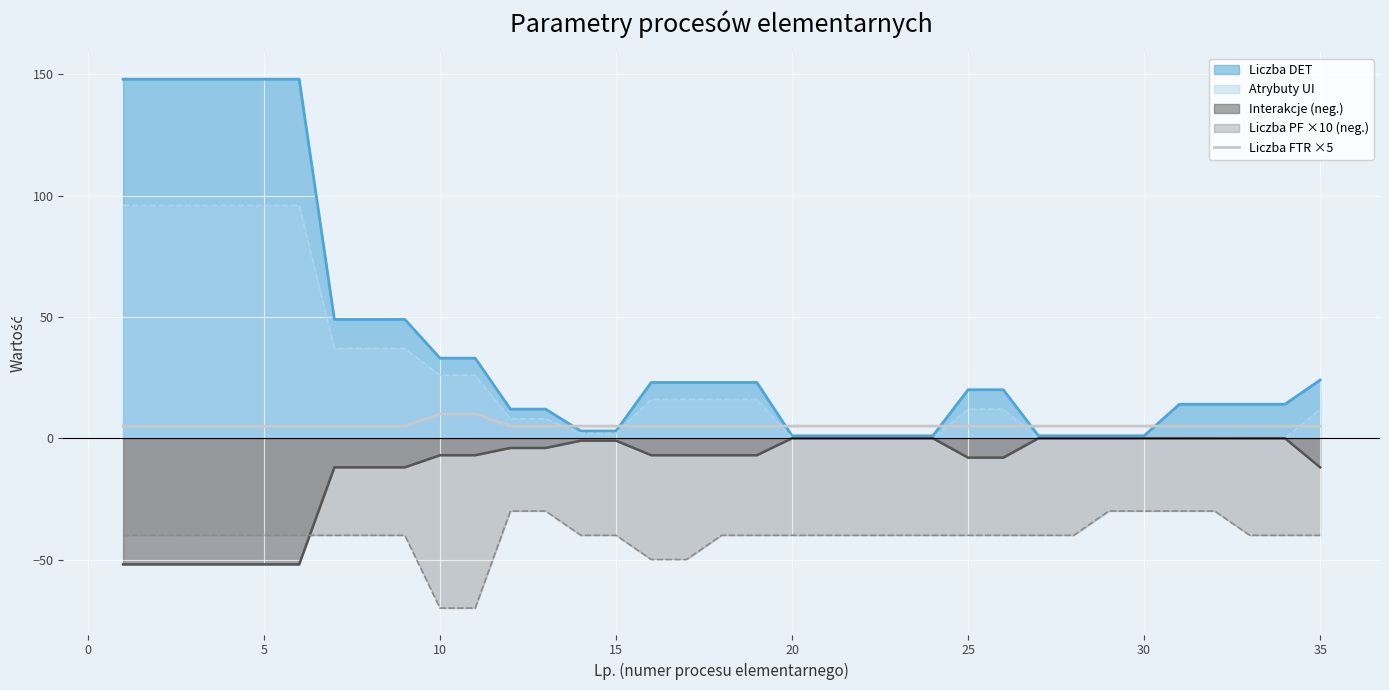

How many lines are shown in the chart?

5